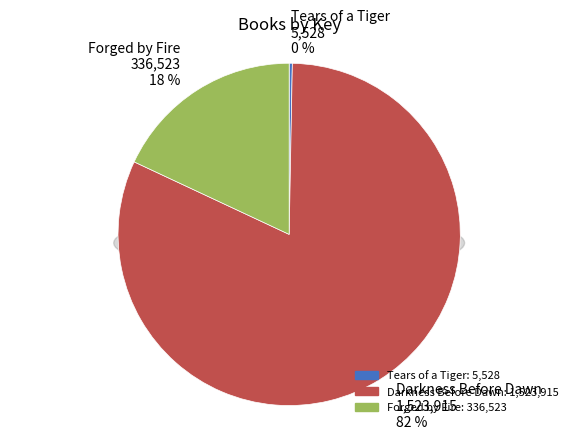

What is the change in value from Tears of a Tiger to Darkness Before Dawn?

+1518387